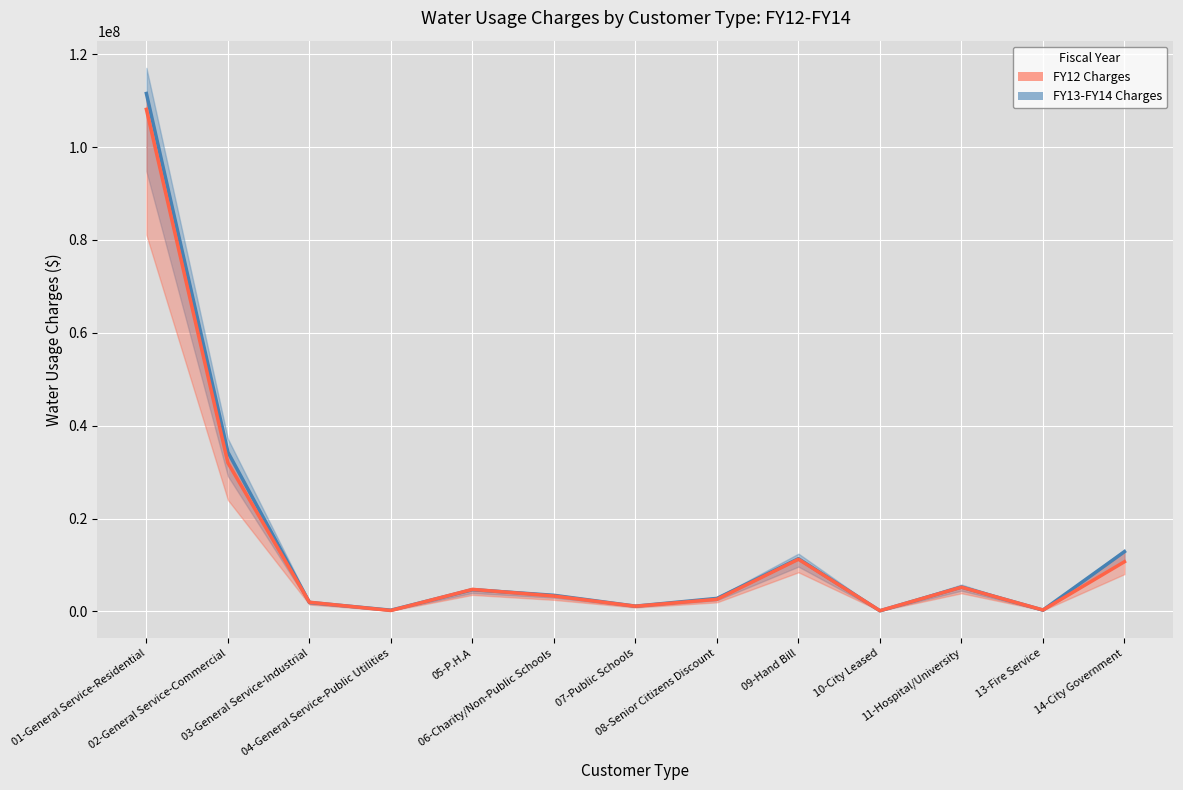

Reading right to left, extract all data points from this chart.

fy14 Water Usage Charges: 12863243.2	274345.8	5232542.2	123564.5	11339390.3	2789671.2	1125512.9	3455463.0	4670346.1	250187.4	1925115.1	34293049.6	111557104.2
fy12 Water Usage Charges line: 10691368.6	289940.8	5201713.0	139594.0	11224692.9	2591440.8	1107821.2	3307070.7	4735166.7	186147.5	1965794.6	32009240.3	108142447.6